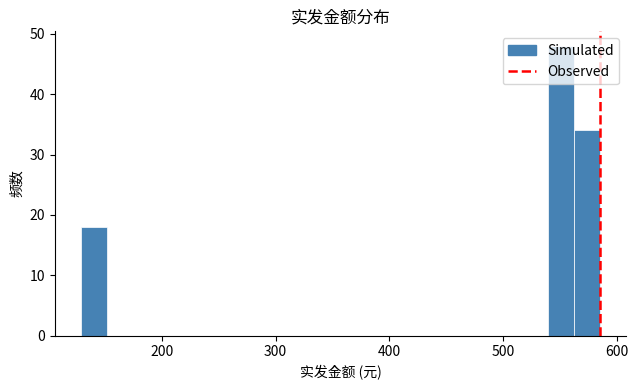

Around what value on the x-axis is the tallest bar? Give the approximate position of its centre, as read against the axis.

550